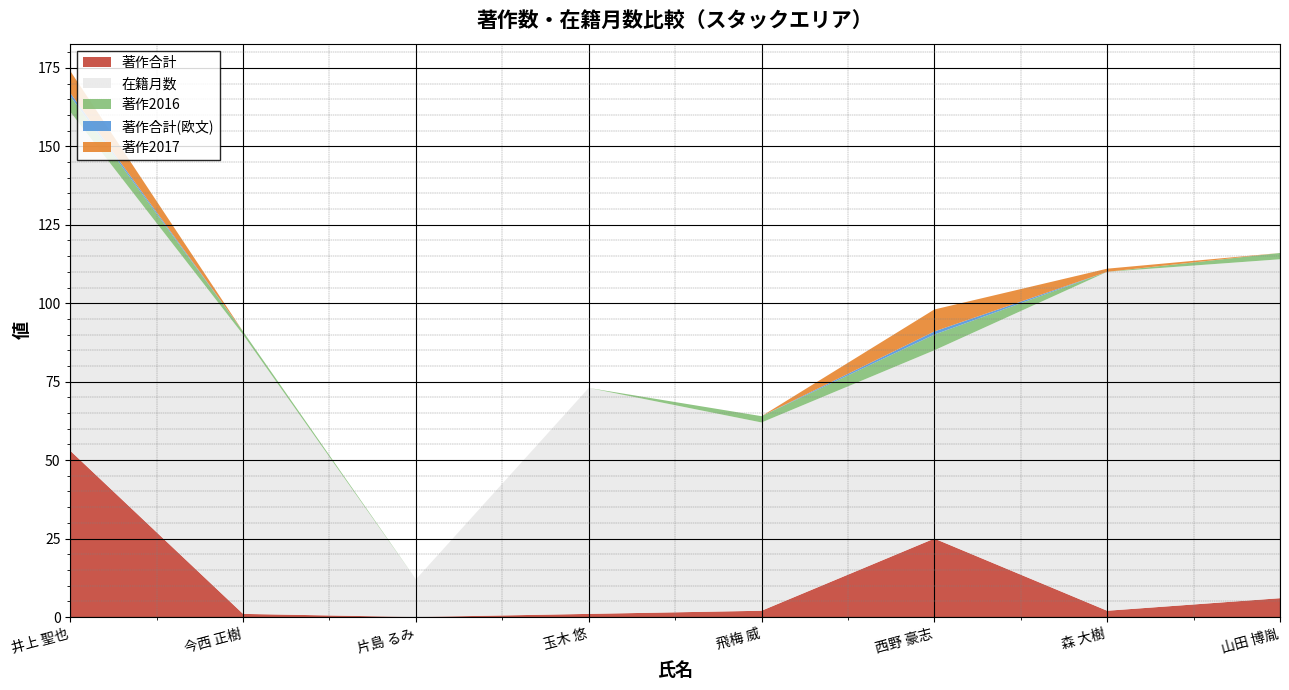

Reading left to right, transcribe all the data shown in this chart.

著作合計: 53	1	0	1	2	25	2	6
在籍月数: 108	89	12	72	60	60	108	108
著作2016: 5	1	0	0	2	5	0	2
著作合計(欧文): 1	0	0	0	0	1	0	0
著作2017: 7	0	0	0	0	7	1	0